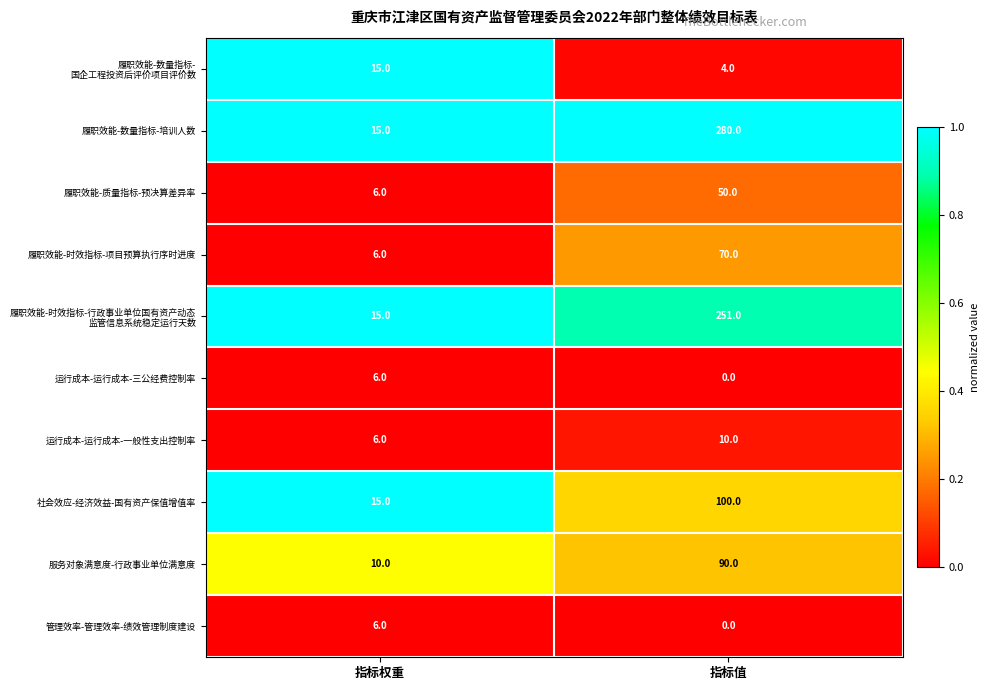

What is the difference between the maximum and minimum values in the 履职效能-数量指标-培训人数 series?

265